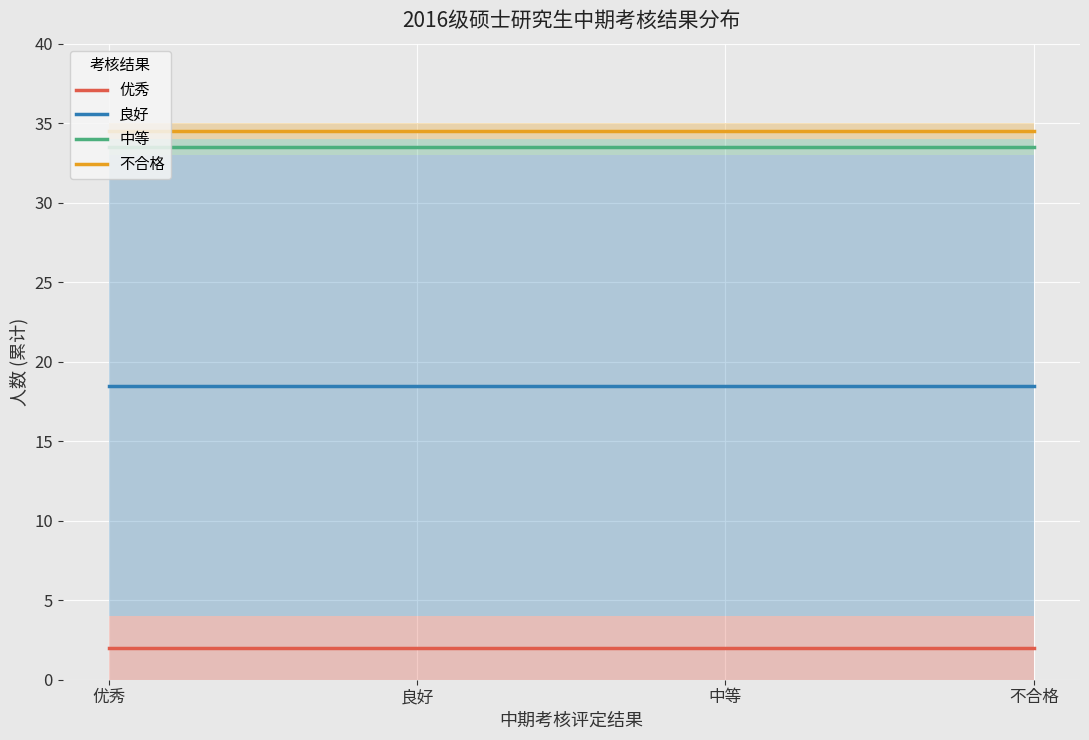

True or false: 优秀 and 中等 cross at least once.

False